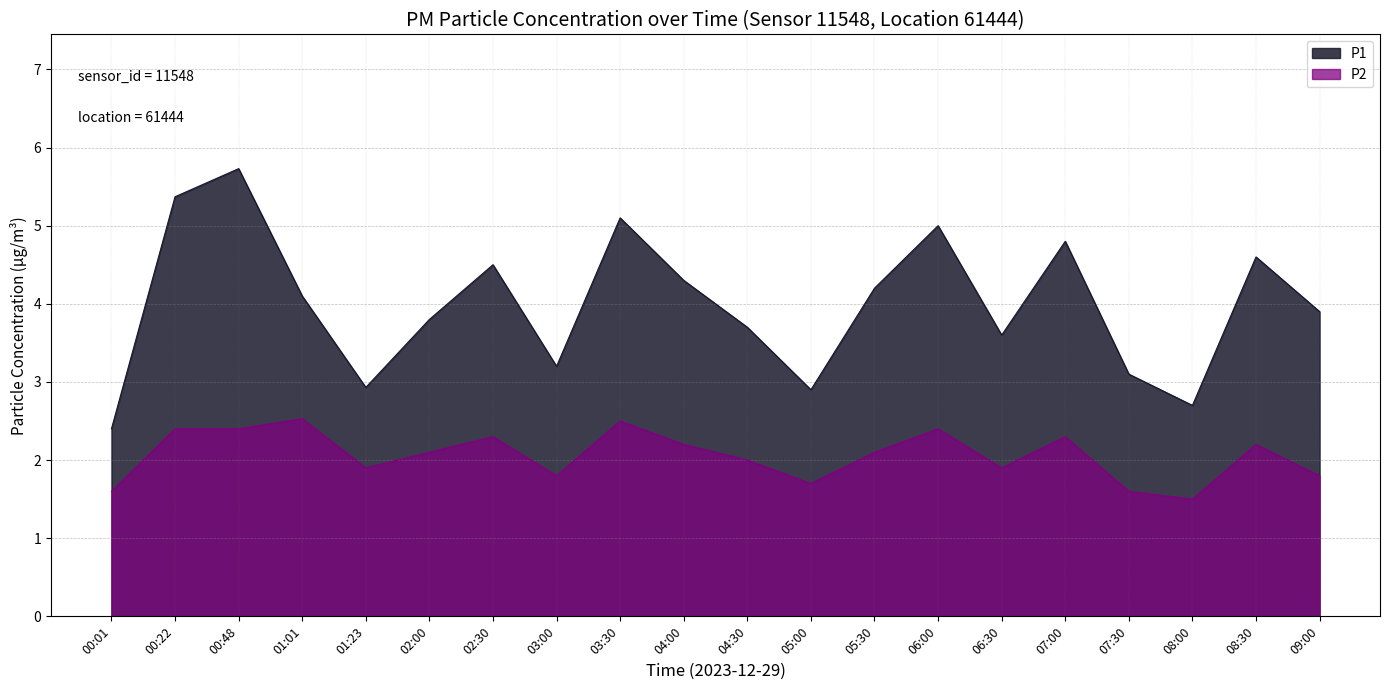

What is the approximate value of P2 at 07:00?

2.3